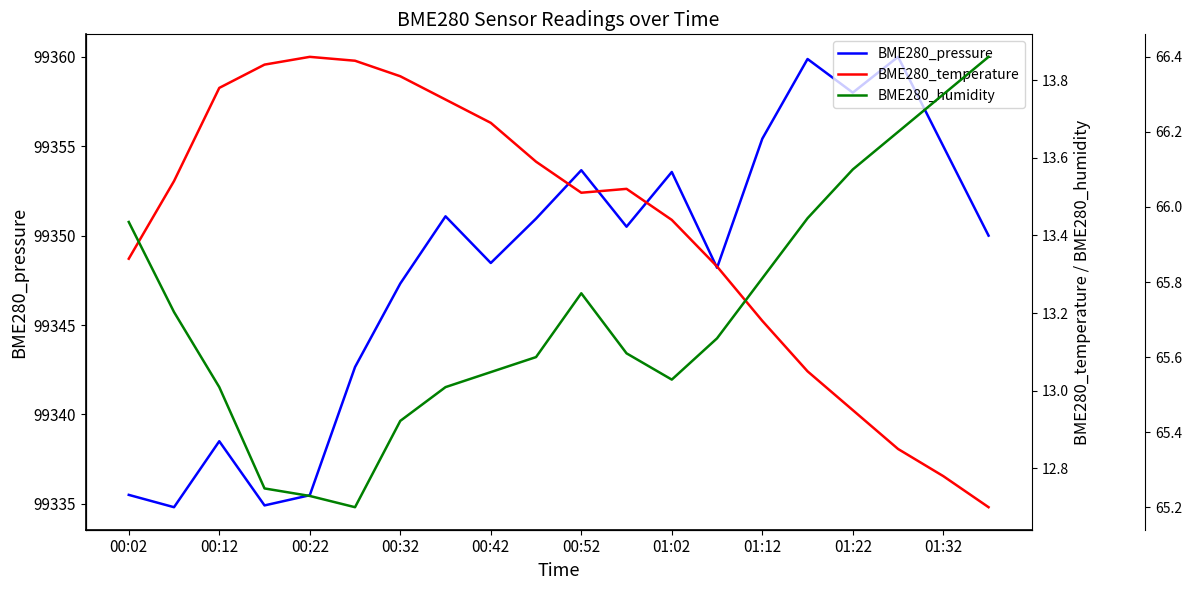

What is the value of the BME280_pressure point at the 3rd from the left?

99338.5